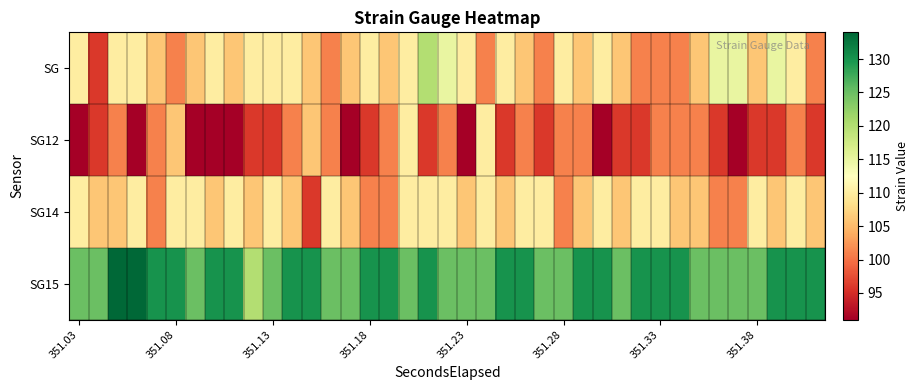

Reading left to right, what are all the values shown in this chart?

SG: 110	96	110	110	106	101	106	110	106	110	110	110	106	101	106	110	106	110	120	115	110	101	110	106	101	110	106	110	106	101	101	101	106	115	115	106	115	110	101
SG12: 91	96	101	91	101	106	91	91	91	96	96	101	106	101	91	96	101	110	96	101	91	110	96	101	96	101	101	91	96	96	101	101	101	96	91	96	96	101	96
SG14: 110	106	106	110	101	110	110	106	110	106	110	106	96	110	106	101	101	110	110	110	106	110	106	110	110	101	106	110	106	110	110	106	106	101	101	110	106	110	106
SG15: 125	125	134	134	130	130	125	130	130	120	125	130	130	125	125	130	130	125	130	125	125	125	130	130	125	125	130	130	125	130	130	130	125	125	125	125	130	130	130